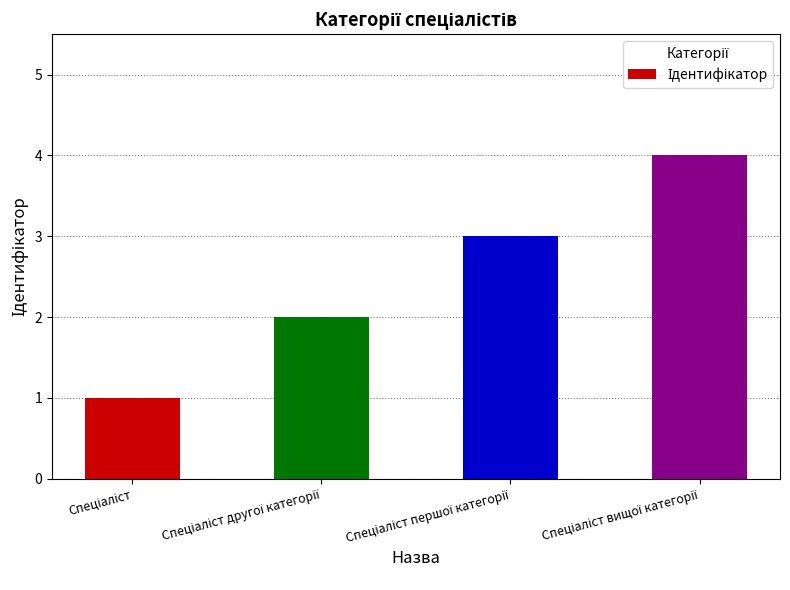

What is the greatest value displayed?

4